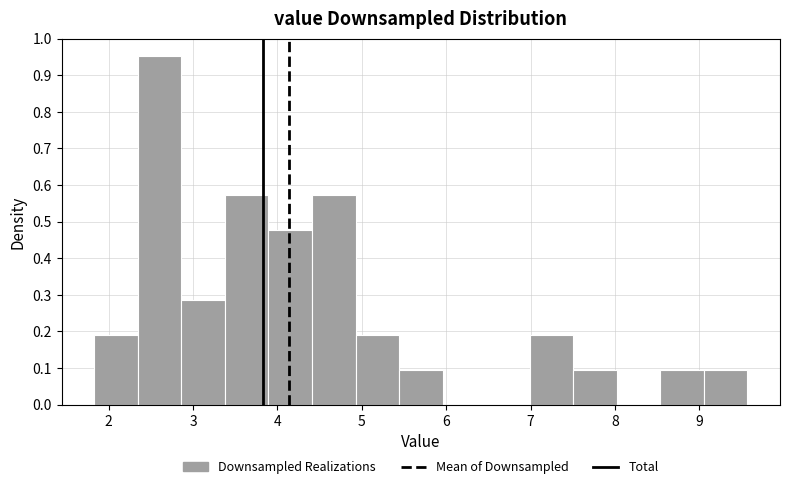

How tall is the bar that spans 8.5 to 9.1 on the x-axis? Neither the bar edges nor the heights are printed on the chart, so give them approximately, as read against the axes.

0.10